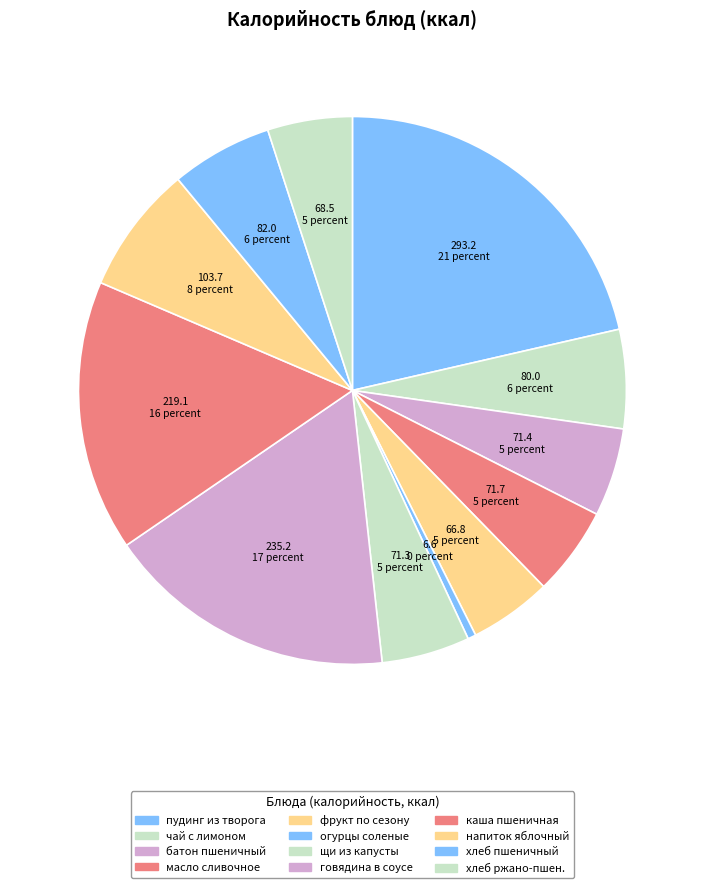

Which slice is the largest?

пудинг из творога запеченный